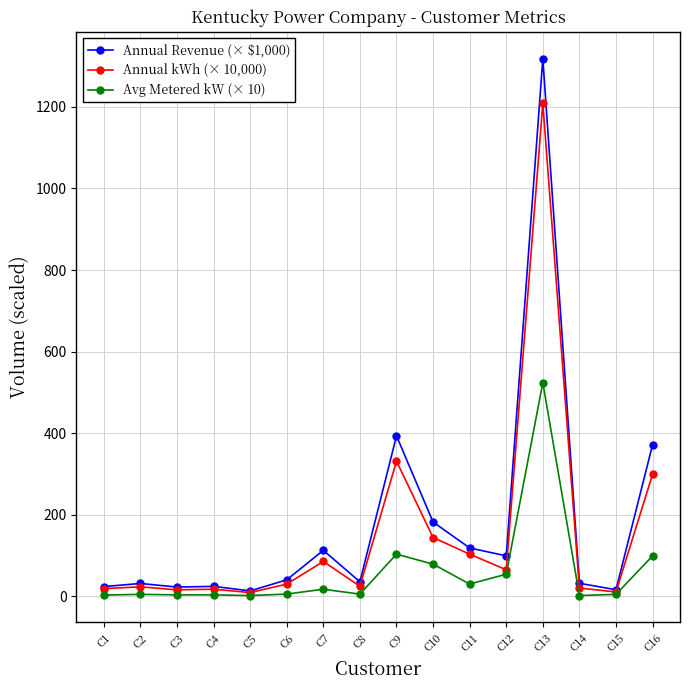

What is the sum of the Annual kWh (× 10,000) values at C14 and C12?

85.9